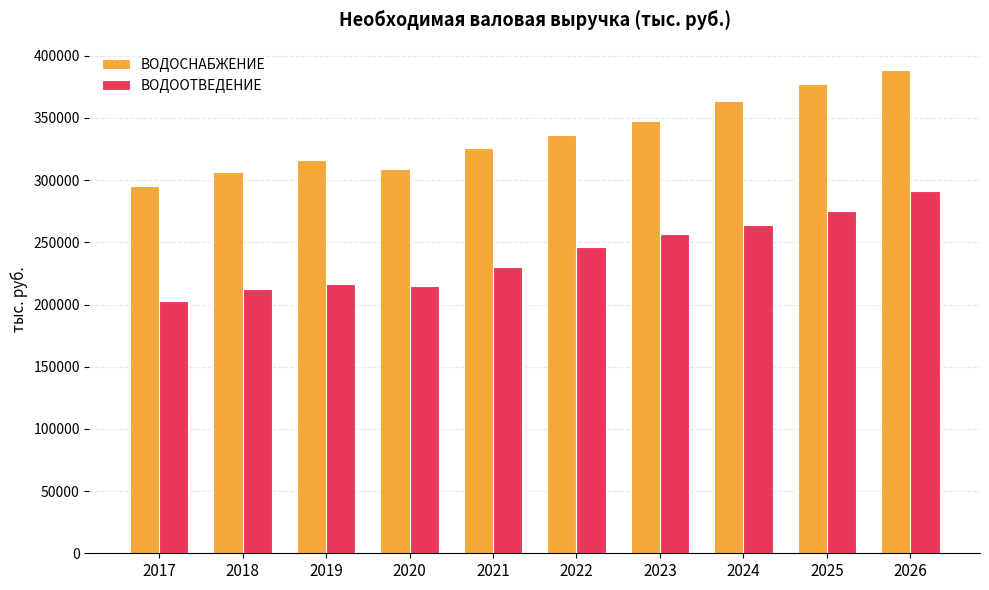

The ВОДООТВЕДЕНИЕ series shows 291129.8 at 2026. True or false?

True